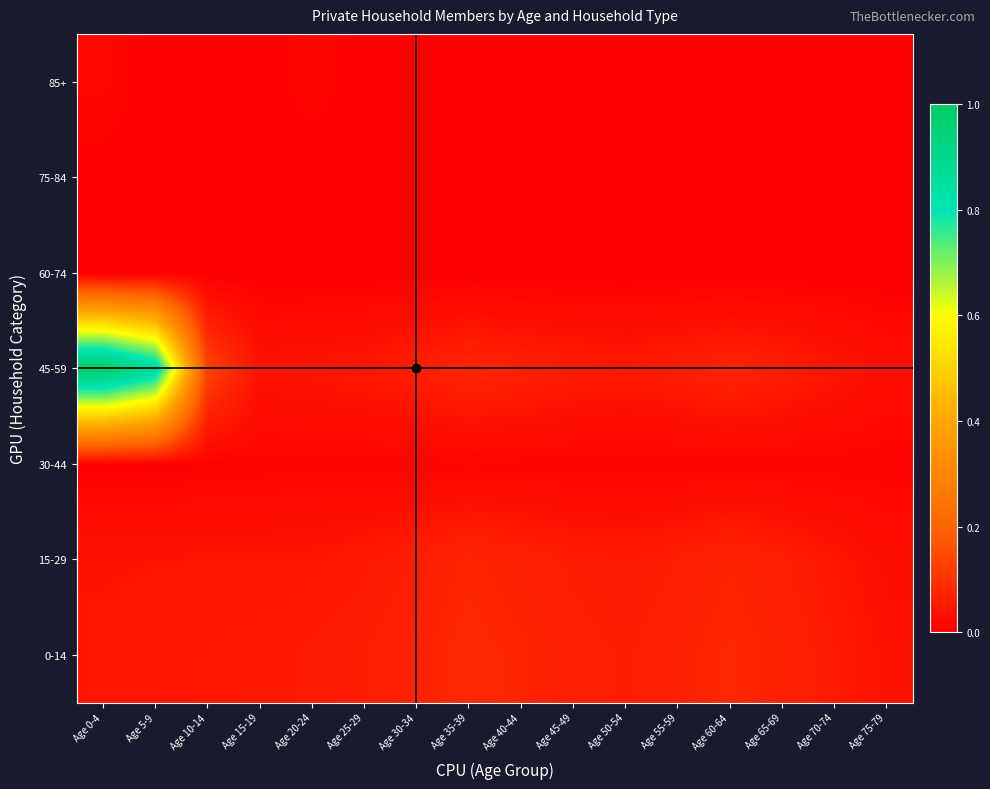

Count the number of categories in the chart.

16